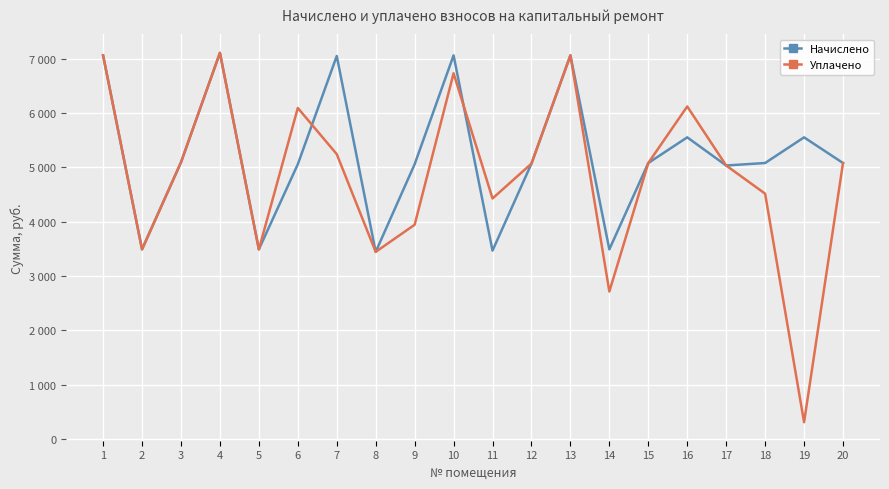

In Уплачено, how many points are lower than both neighbors (excluding endpoints)?

6